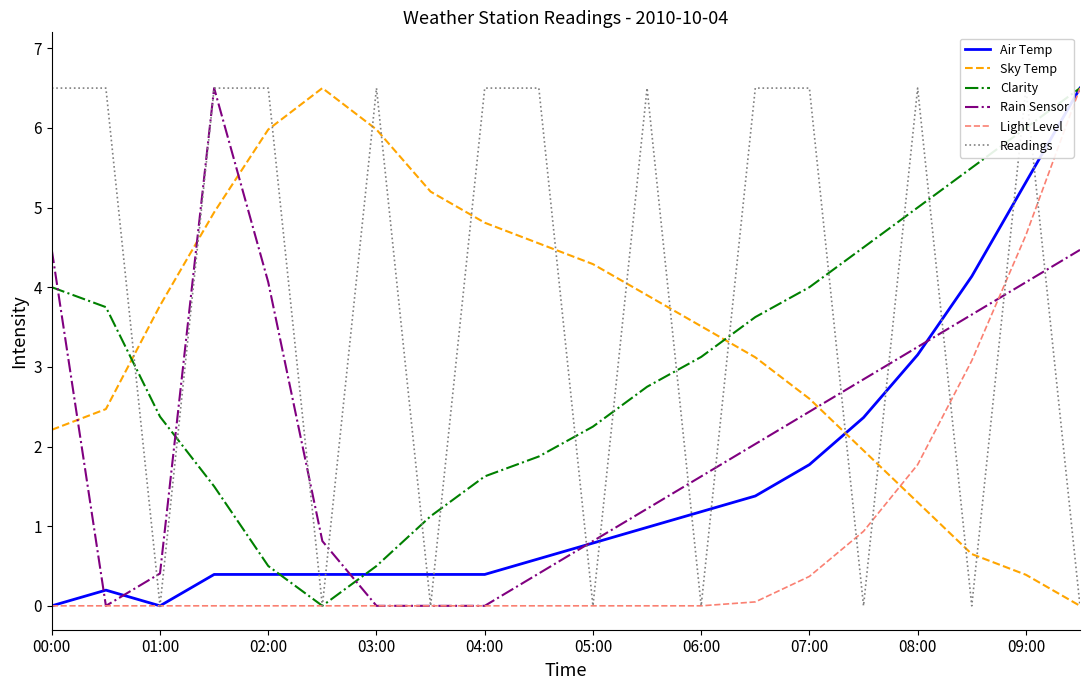

How many times do Rain Sensor and Sky Temp cross each other?

4